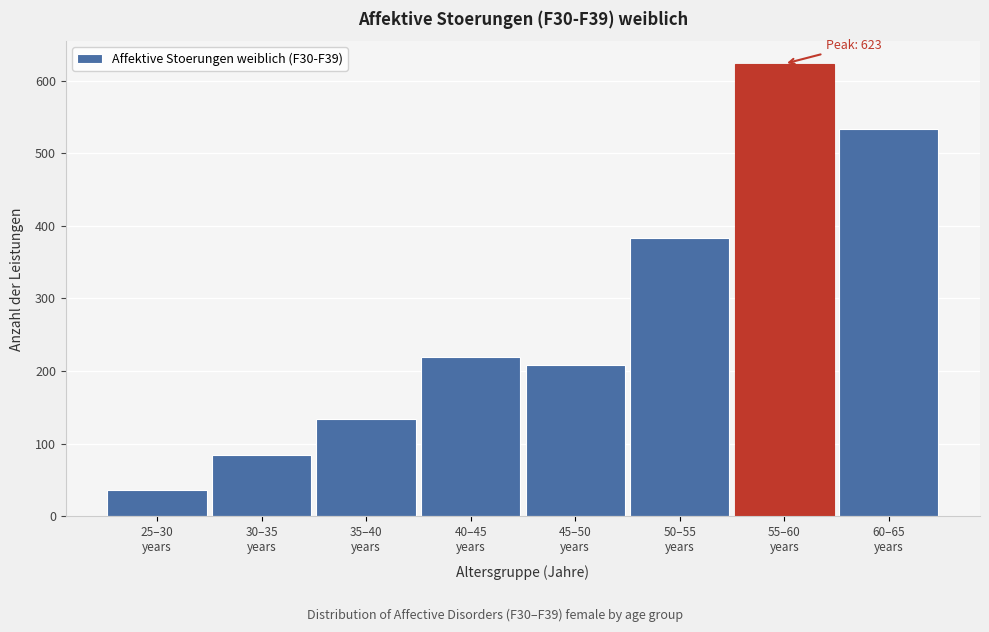

Reading left to right, what are all the values shown in this chart?

37	85	134	220	208	383	623	533